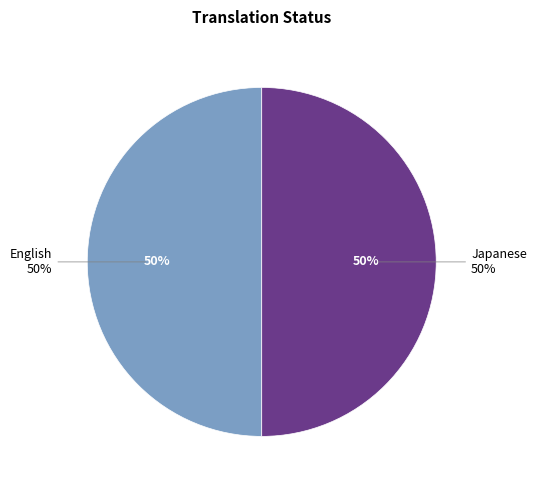

What portion of the pie excludes Vietnamese?

100.0%